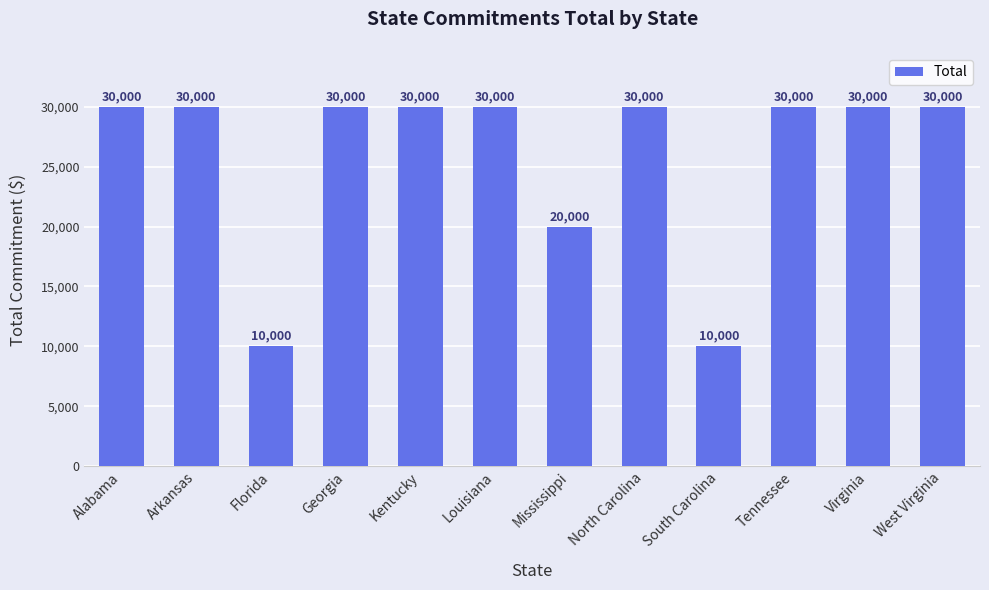

Is it true that the value at Georgia is 12339?

False